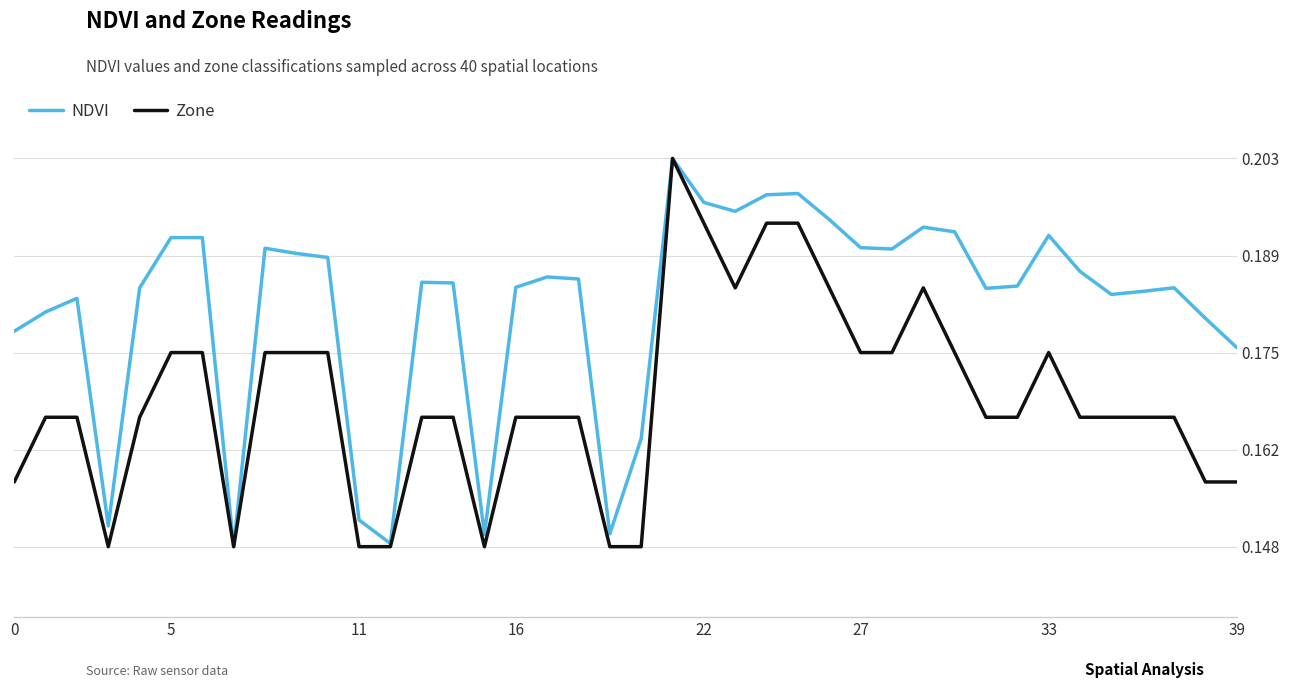

List the series in order of their overall mean, highest first.

NDVI, Zone